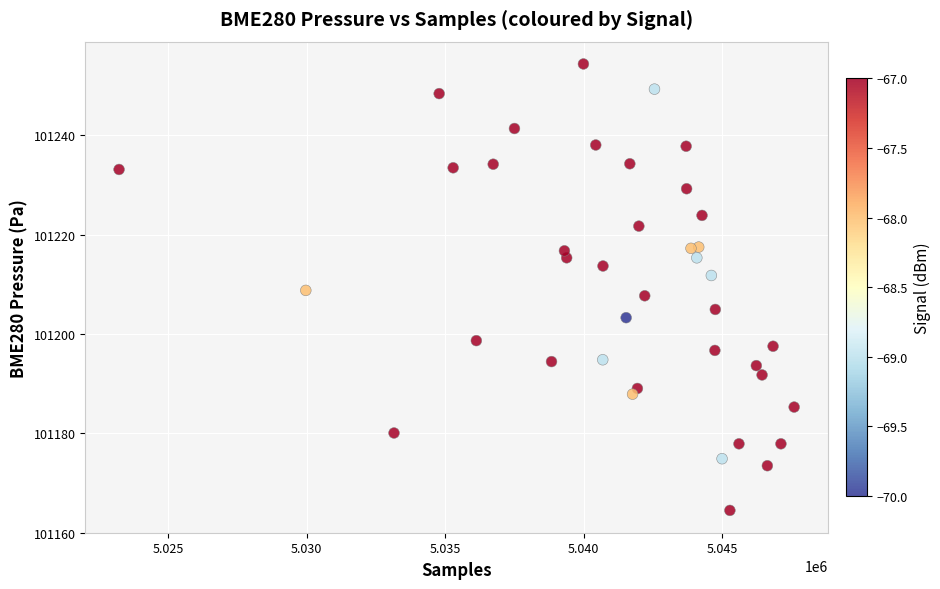

What is the range of Y values (max minus min)?

89.9